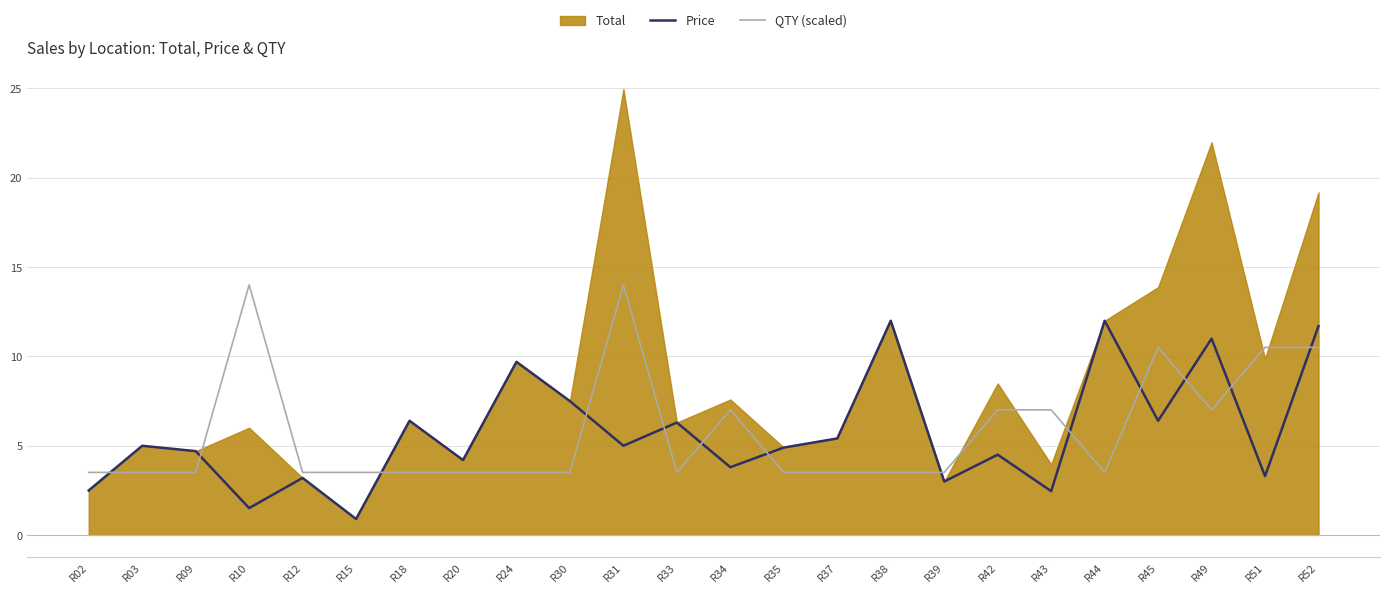

The value of Price at R34 is 1.4. True or false?

False